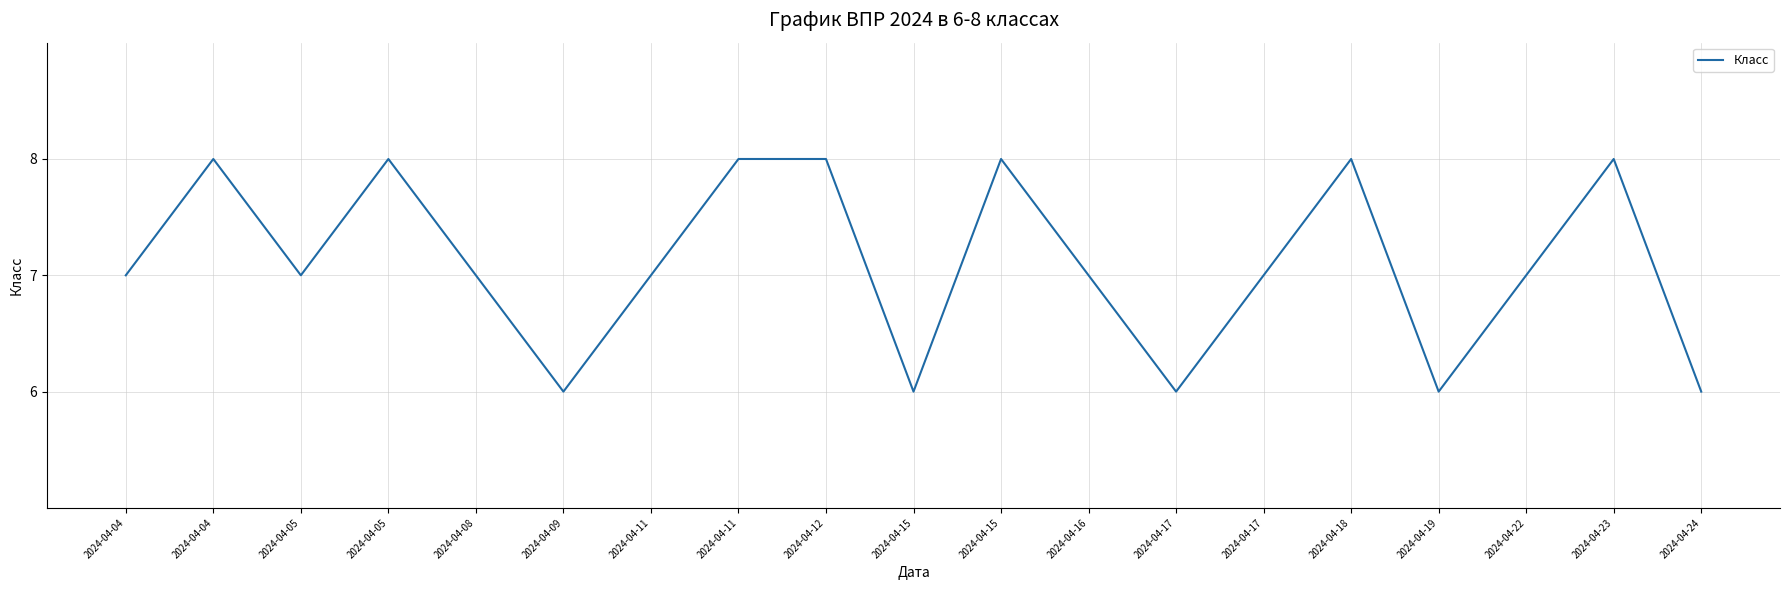

How many lines are shown in the chart?

1